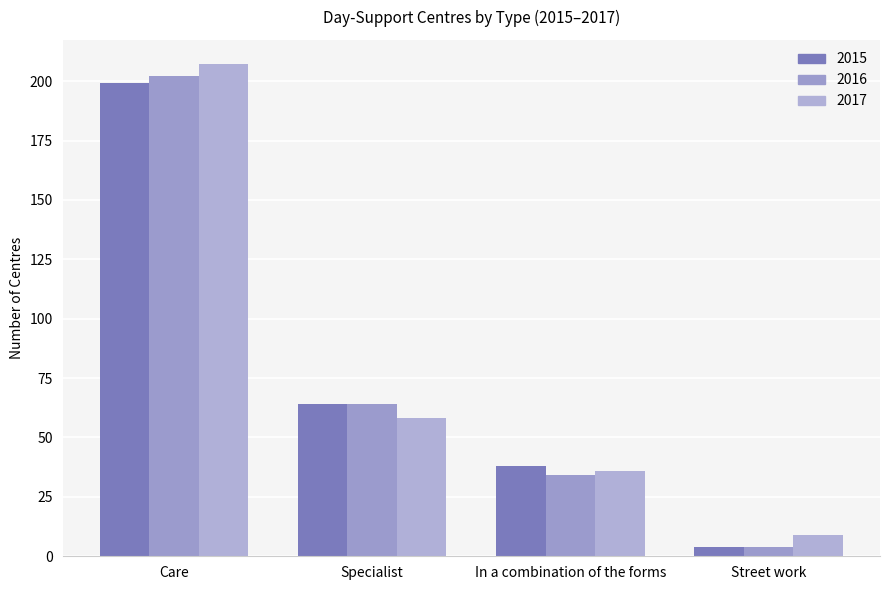

How many groups of bars are there?

4